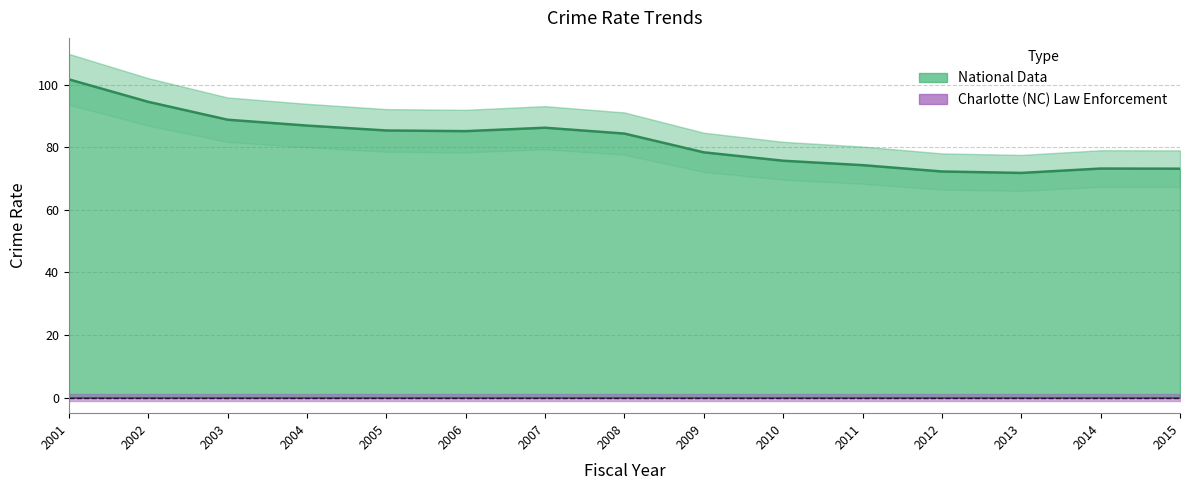

Does the chart have visible grid lines?

Yes